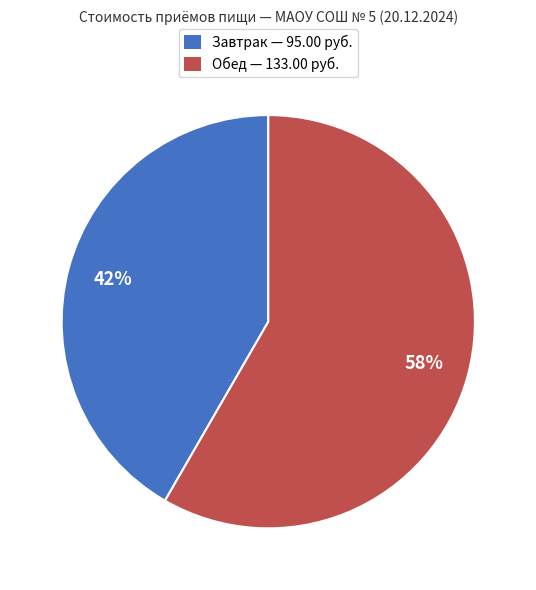

What is the largest slice in the pie chart?

Обед — 133.00 руб.